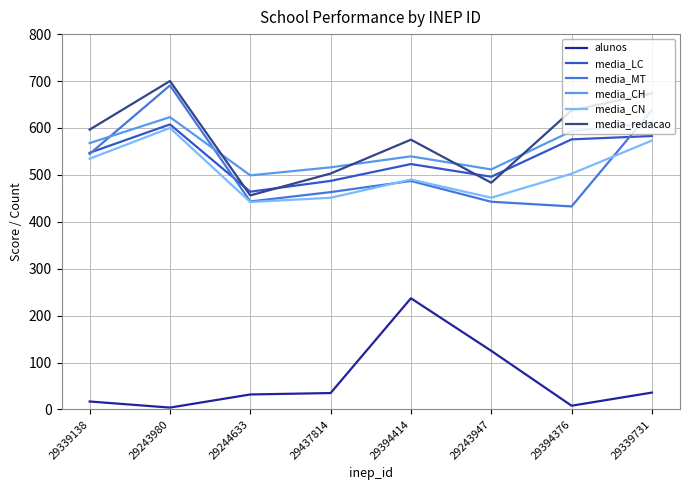

Which series has the widest spread of values?

media_MT